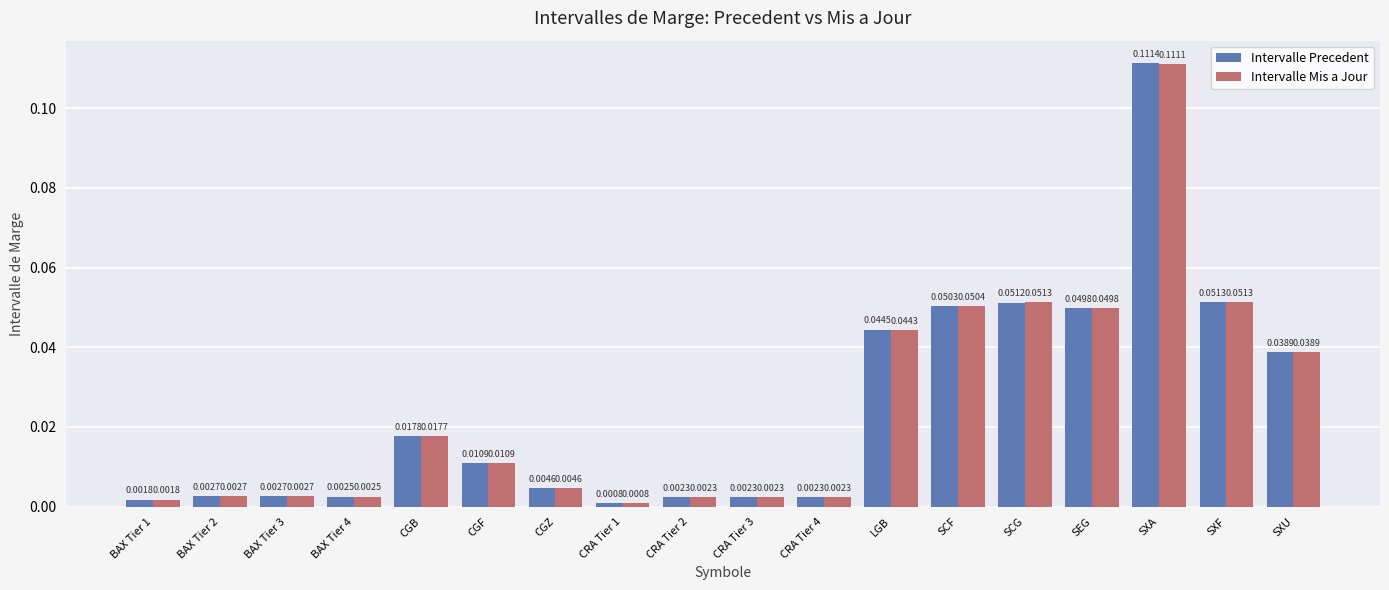

Which series has the largest range (max minus min)?

Intervalle Precedent